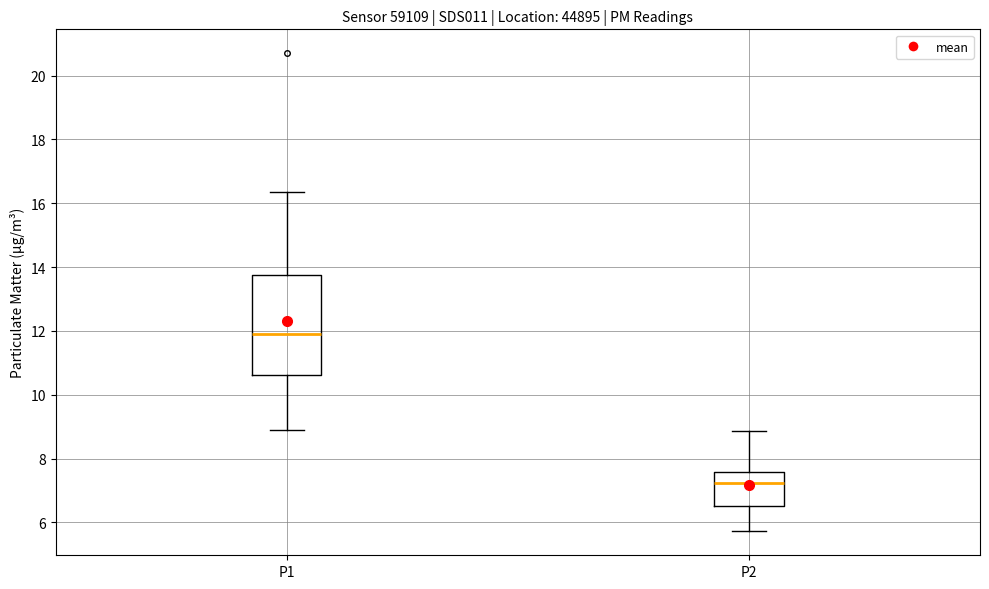

Which box has the highest median line?

P1